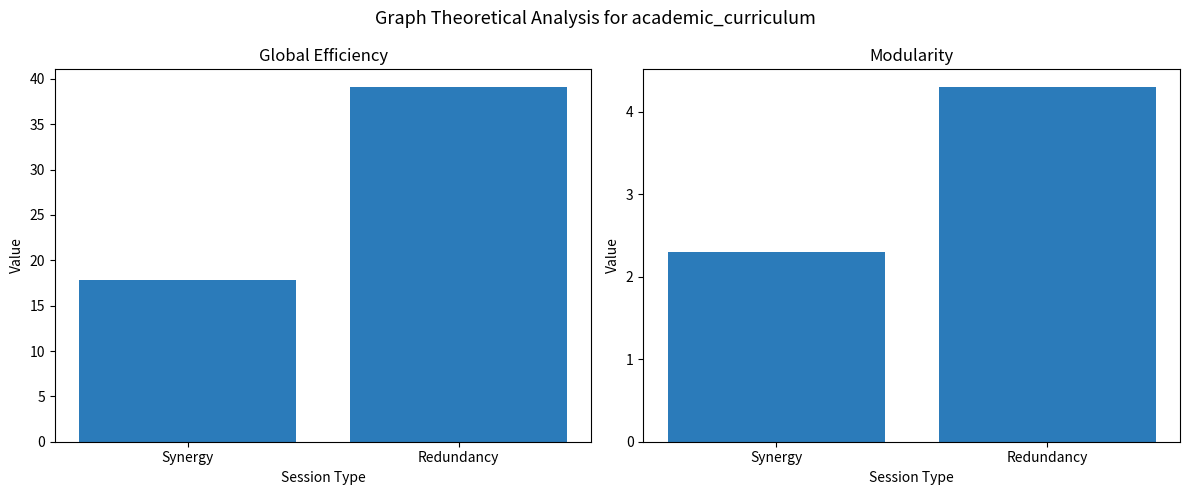

Which series has the largest total across all categories?

Global Efficiency